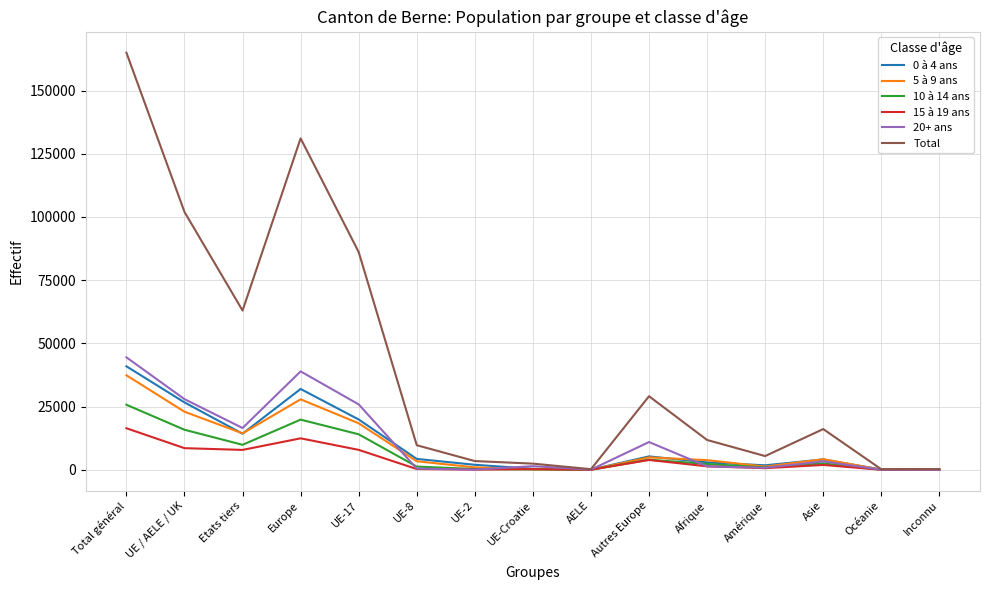

Which series has the largest range (max minus min)?

Total